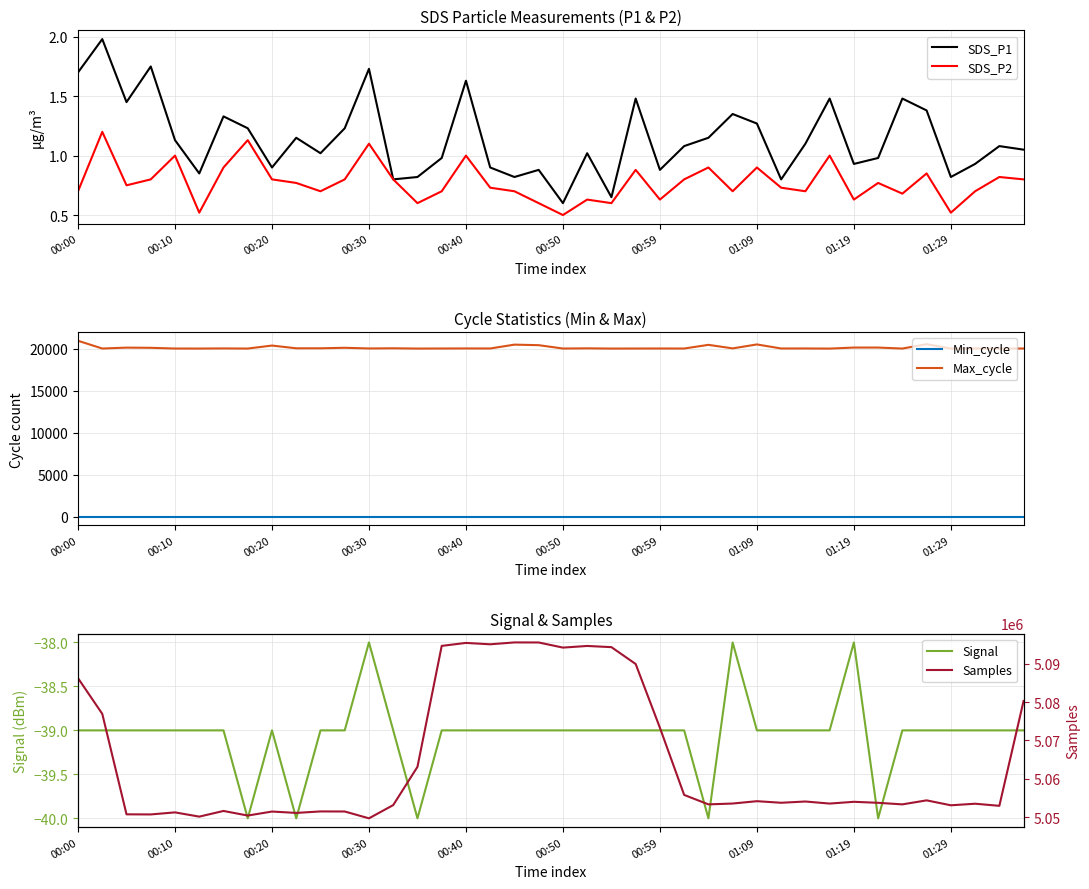

At which label does SDS_P1 reach its minimum?

00:50